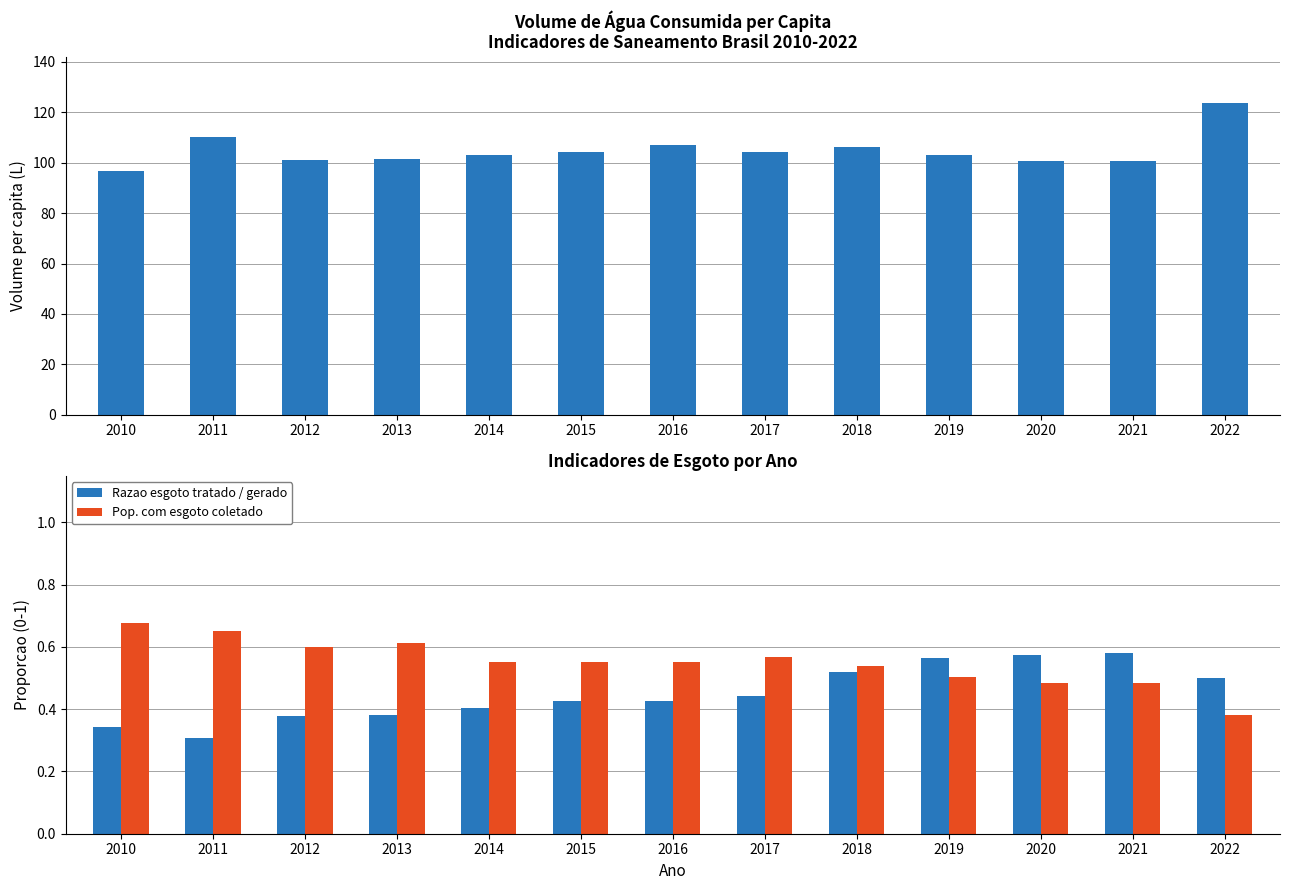

Reading left to right, what are all the values shown in this chart?

Volume de agua consumida per capita (L): 96.8	110.2	101.2	101.3	103.1	104.4	107.0	104.1	106.2	103.0	100.9	100.8	123.5
Razao esgoto tratado / gerado: 0.3	0.3	0.4	0.4	0.4	0.4	0.4	0.4	0.5	0.6	0.6	0.6	0.5
Pop. com esgoto coletado: 0.7	0.7	0.6	0.6	0.6	0.6	0.6	0.6	0.5	0.5	0.5	0.5	0.4